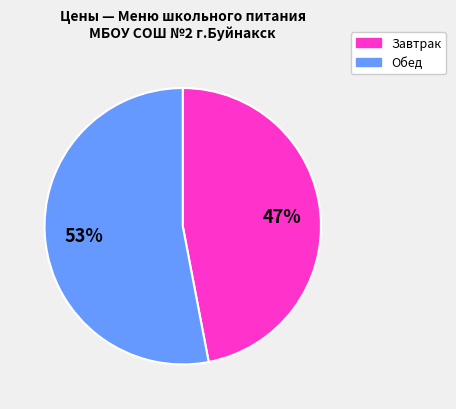

Does any single category account for the majority?

Yes